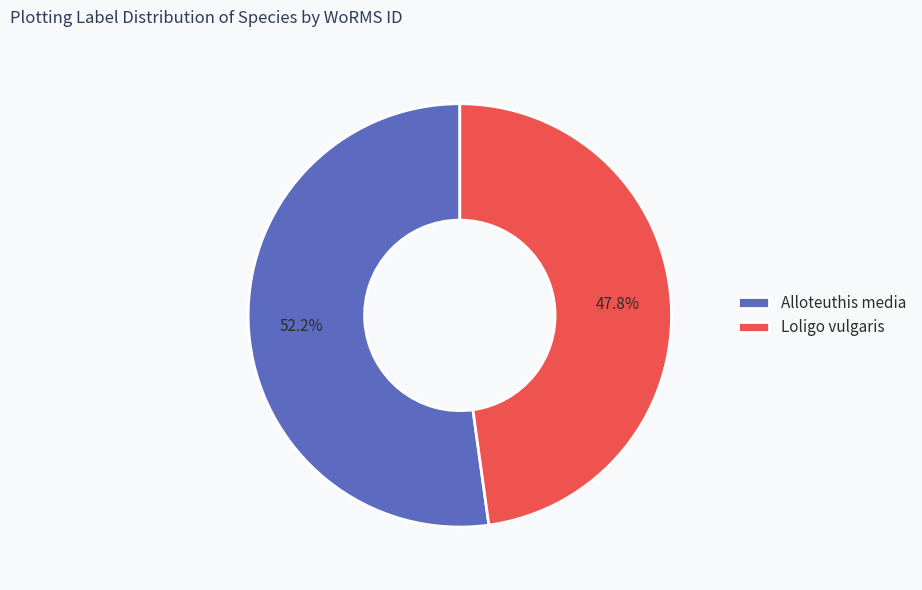

What percentage is the Alloteuthis media slice, to the nearest percent?

52%